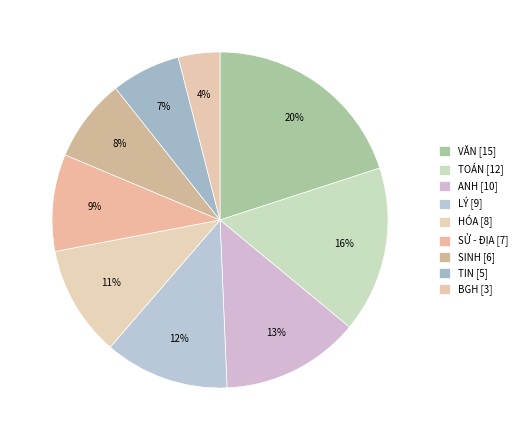

How much of the chart is everything except TIN?

93.3%